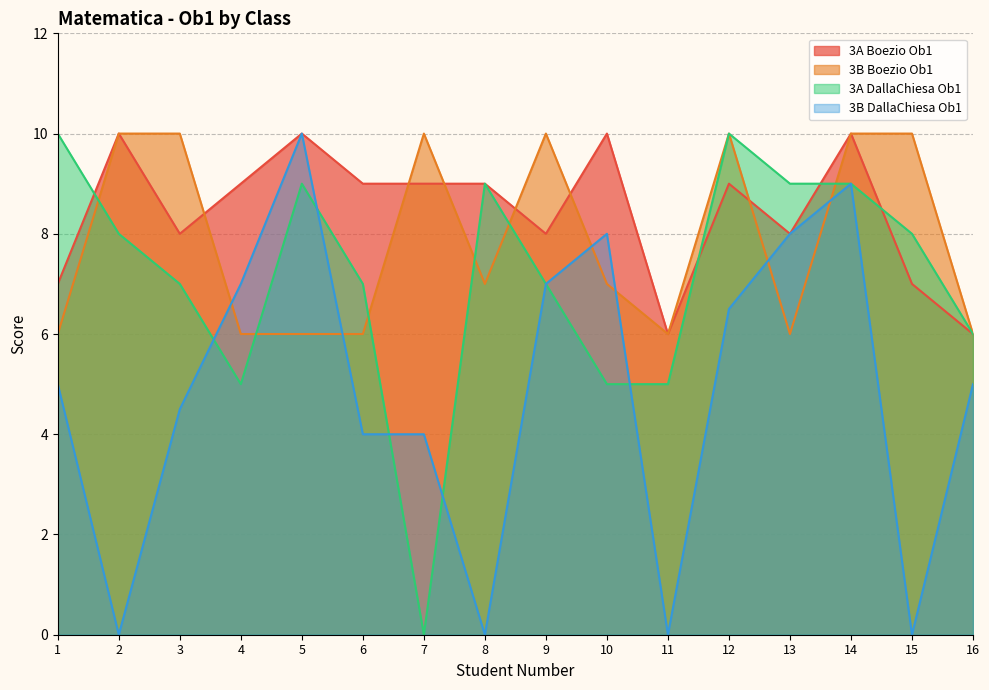

Reading right to left, what are all the values shown in this chart?

3A Boezio Ob1: 16=6.0	15=7.0	14=10.0	13=8.0	12=9.0	11=6.0	10=10.0	9=8.0	8=9.0	7=9.0	6=9.0	5=10.0	4=9.0	3=8.0	2=10.0	1=7.0
3B Boezio Ob1: 16=6.0	15=10.0	14=10.0	13=6.0	12=10.0	11=6.0	10=7.0	9=10.0	8=7.0	7=10.0	6=6.0	5=6.0	4=6.0	3=10.0	2=10.0	1=6.0
3A DallaChiesa Ob1: 16=6.0	15=8.0	14=9.0	13=9.0	12=10.0	11=5.0	10=5.0	9=7.0	8=9.0	7=0.0	6=7.0	5=9.0	4=5.0	3=7.0	2=8.0	1=10.0
3B DallaChiesa Ob1: 16=5.0	15=0.0	14=9.0	13=8.0	12=6.5	11=0.0	10=8.0	9=7.0	8=0.0	7=4.0	6=4.0	5=10.0	4=7.0	3=4.5	2=0.0	1=5.0